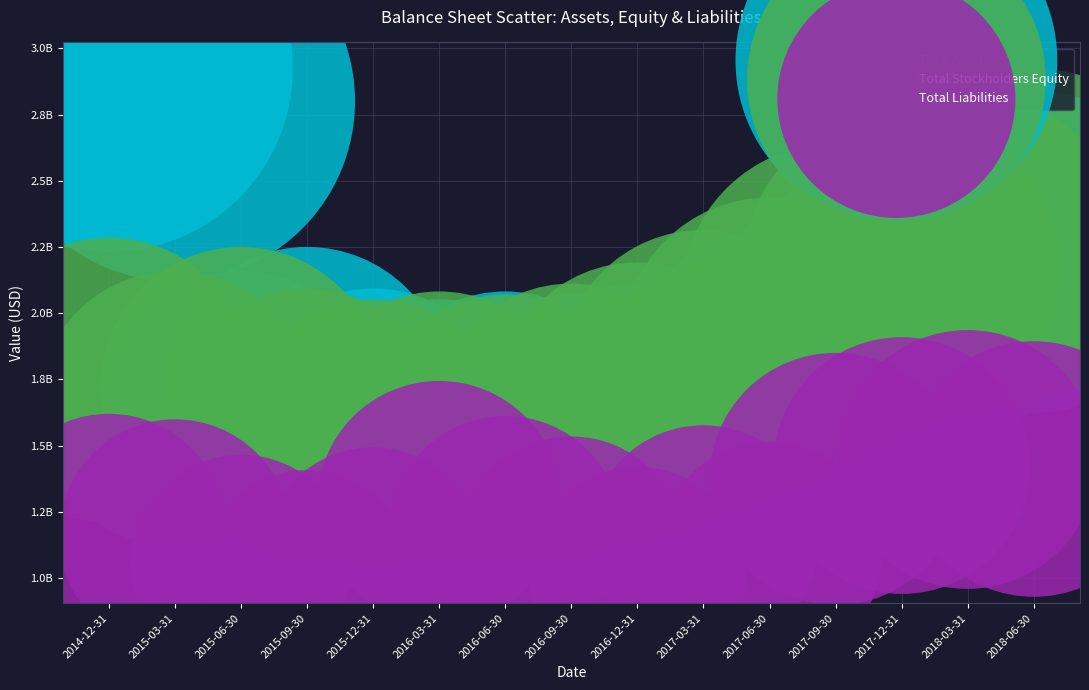

What are all the series names shown in the legend?

Total Assets, Total Stockholders Equity, Total Liabilities